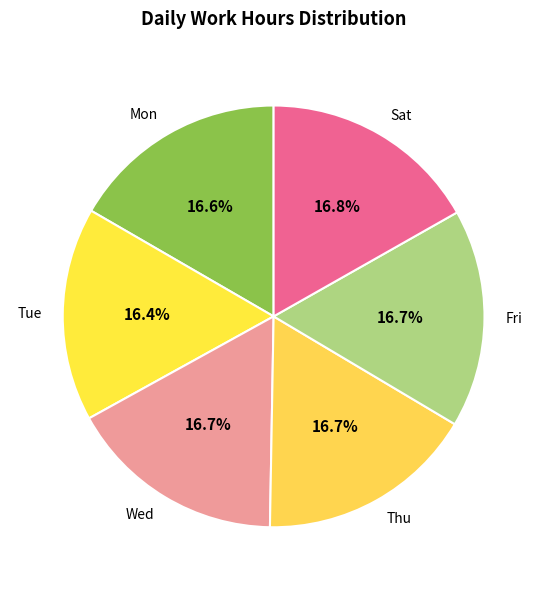

How many slices are in this pie chart?

6